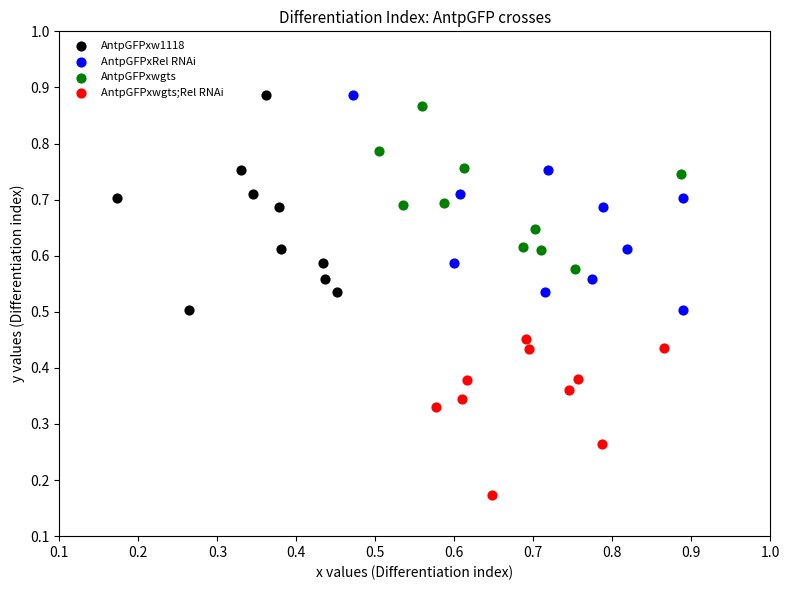

Which series contains the lowest Y value?

AntpGFPxwgts;Rel RNAi